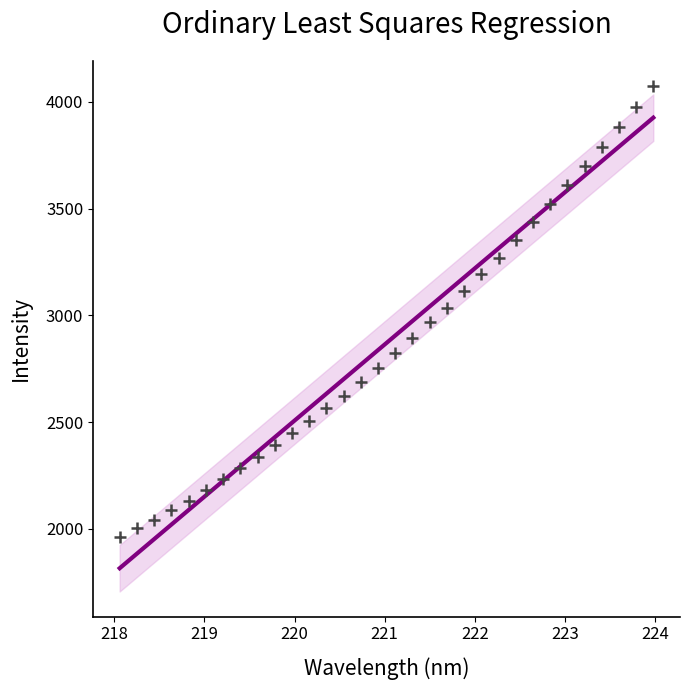

What is the range of Y values (max minus min)?

2114.6